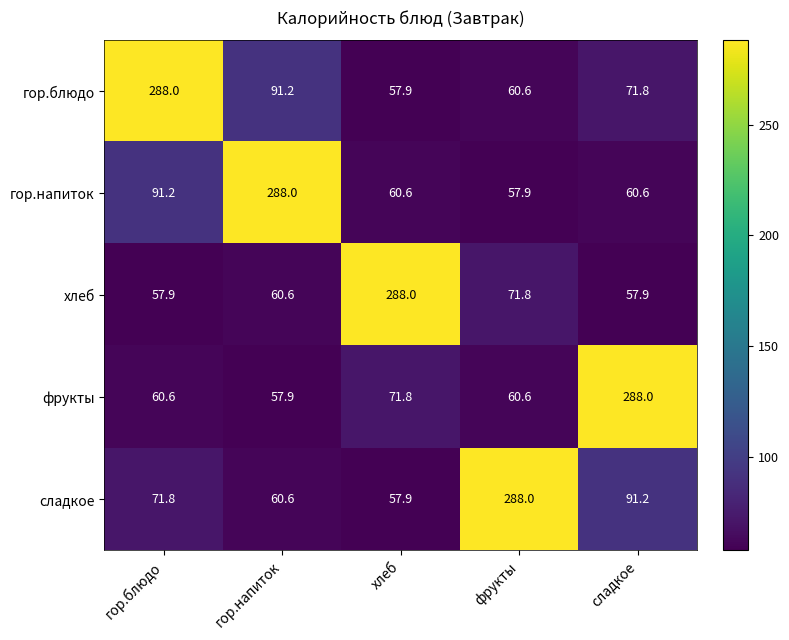

What is the greatest value displayed?

288.0